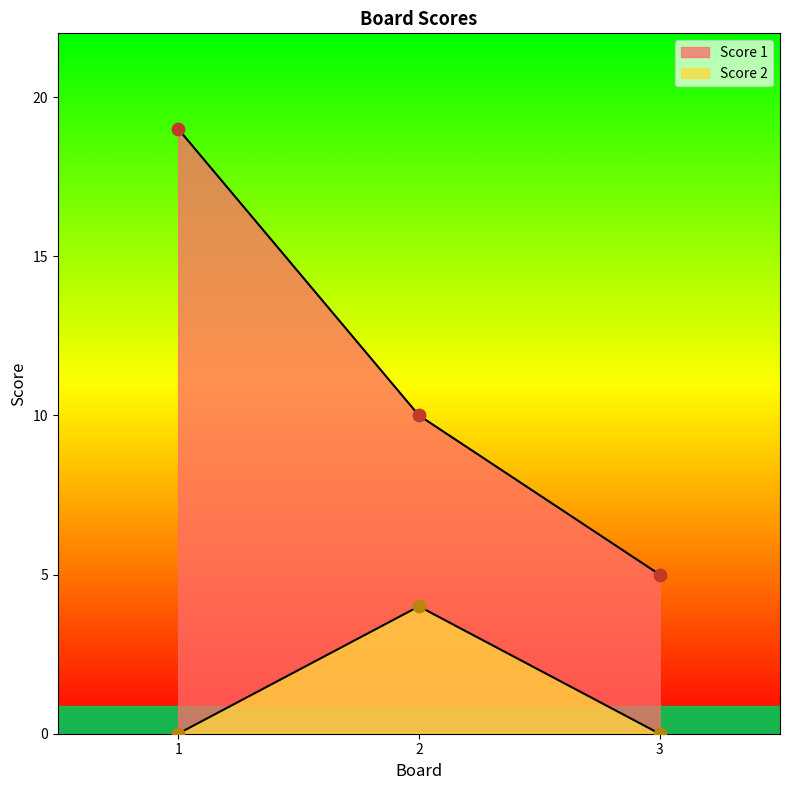

Is the value of Score 1 at 1 greater than the value of Score 2 at 3?

Yes